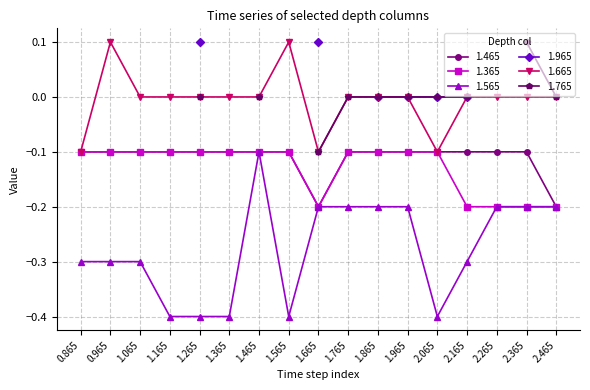

True or false: 1.365 and 1.565 intersect in this chart.

False